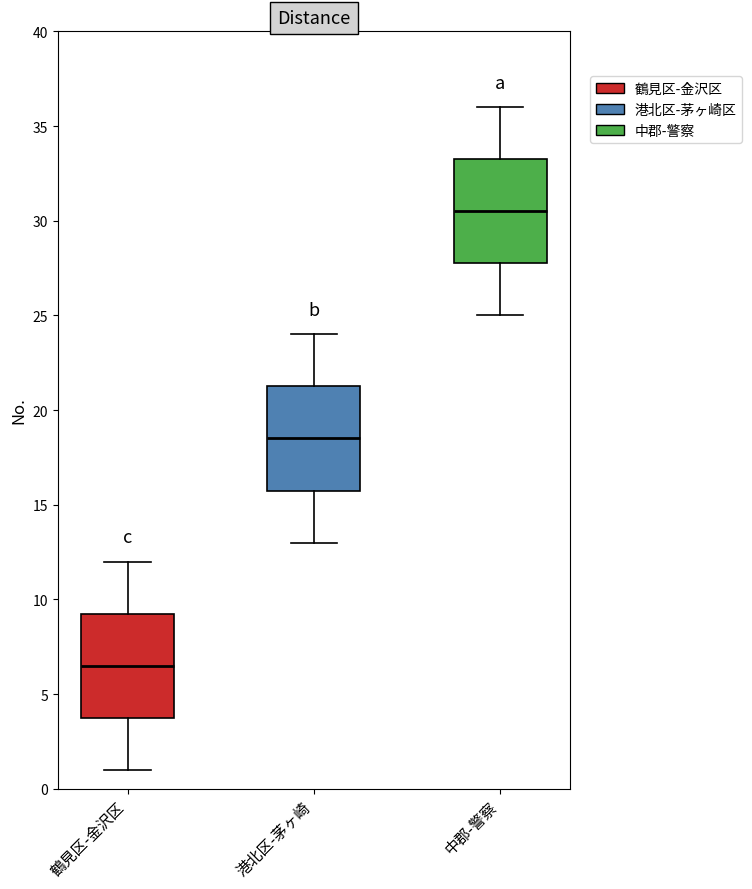

Reading left to right, read every box against the y-axis: the position of its median line, the range the box covers, and the ends of its whiskers. The values are not printed on the chart, so give them approximately, as read against the axis.

鶴見区-金沢区: median 6.5, box 4.0 to 9.5, whiskers 1.0 to 12.0
港北区-茅ヶ崎: median 18.5, box 16.0 to 21.5, whiskers 13.0 to 24.0
中郡-警察: median 30.5, box 28.0 to 33.5, whiskers 25.0 to 36.0